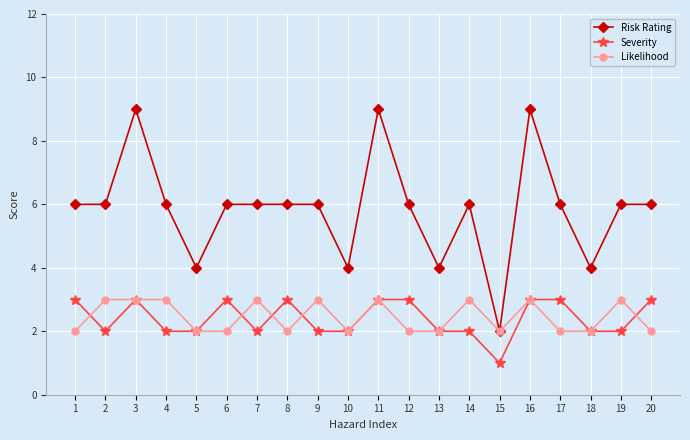

Which series has the largest total across all categories?

Risk Rating